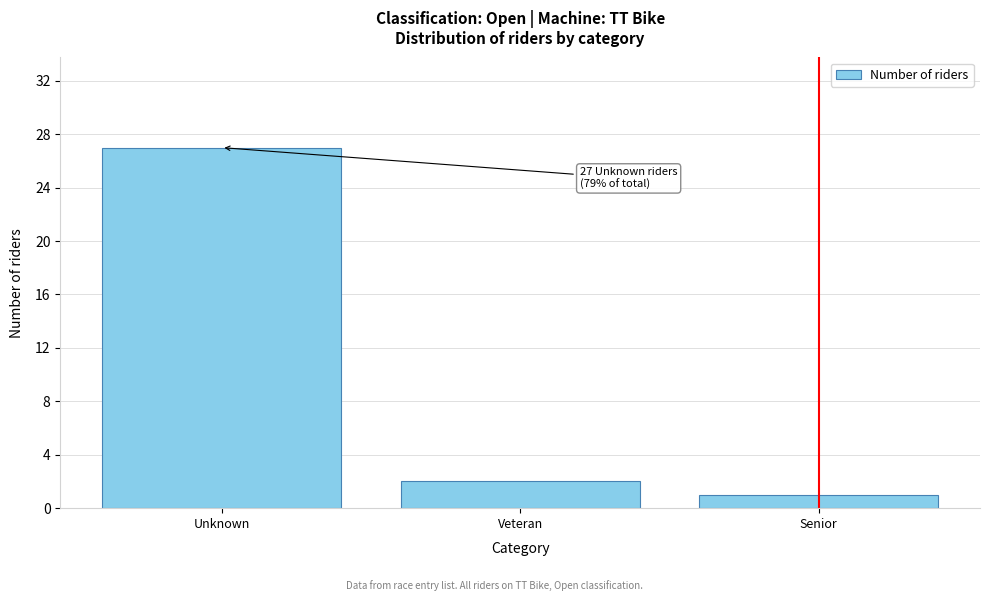

Reading right to left, list all the values displayed in this chart.

1	2	27